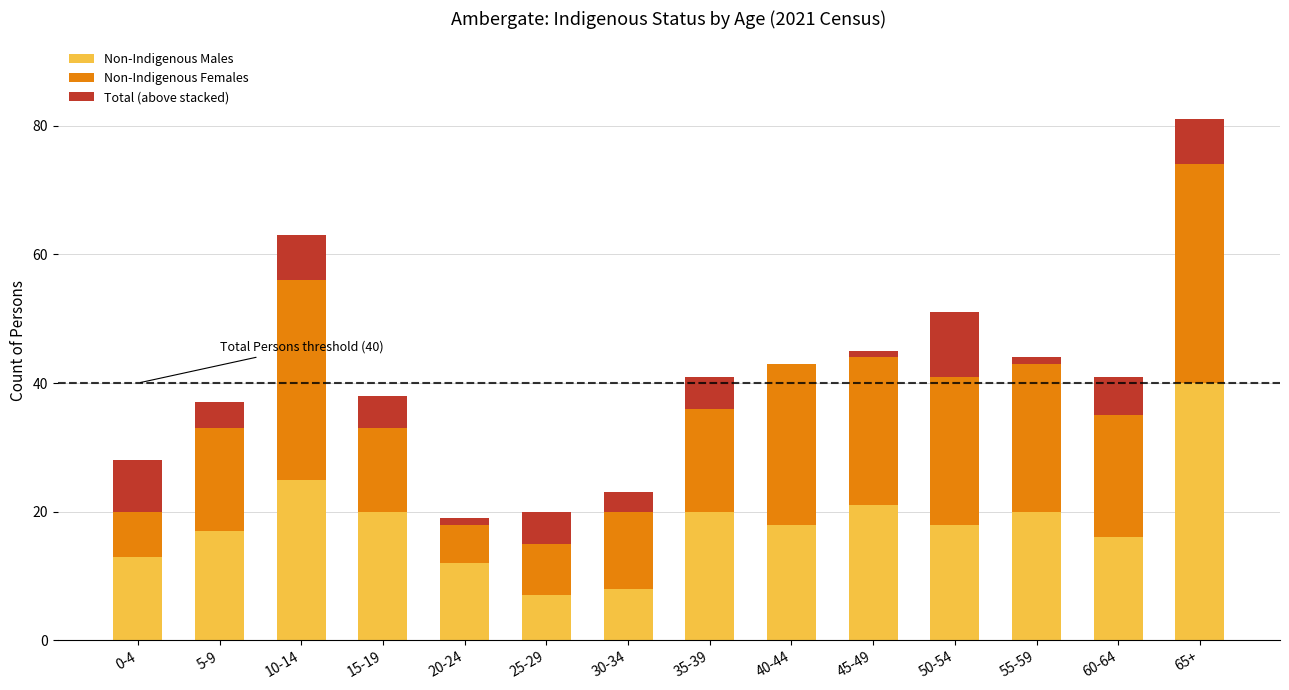

The Non-Indigenous Males series shows 7 at 55-59. True or false?

False